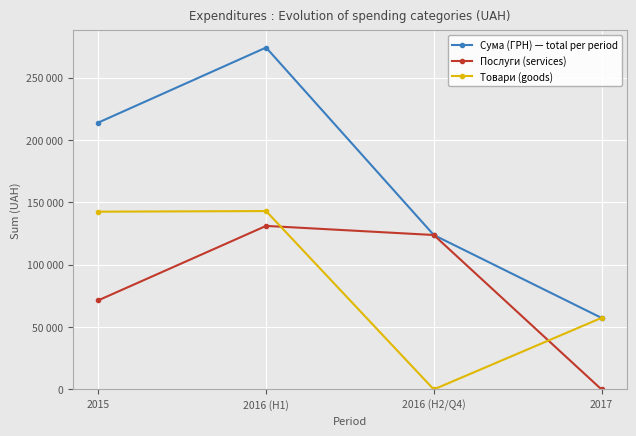

True or false: Товари (goods) and Сума (ГРН) — total per period cross at least once.

False